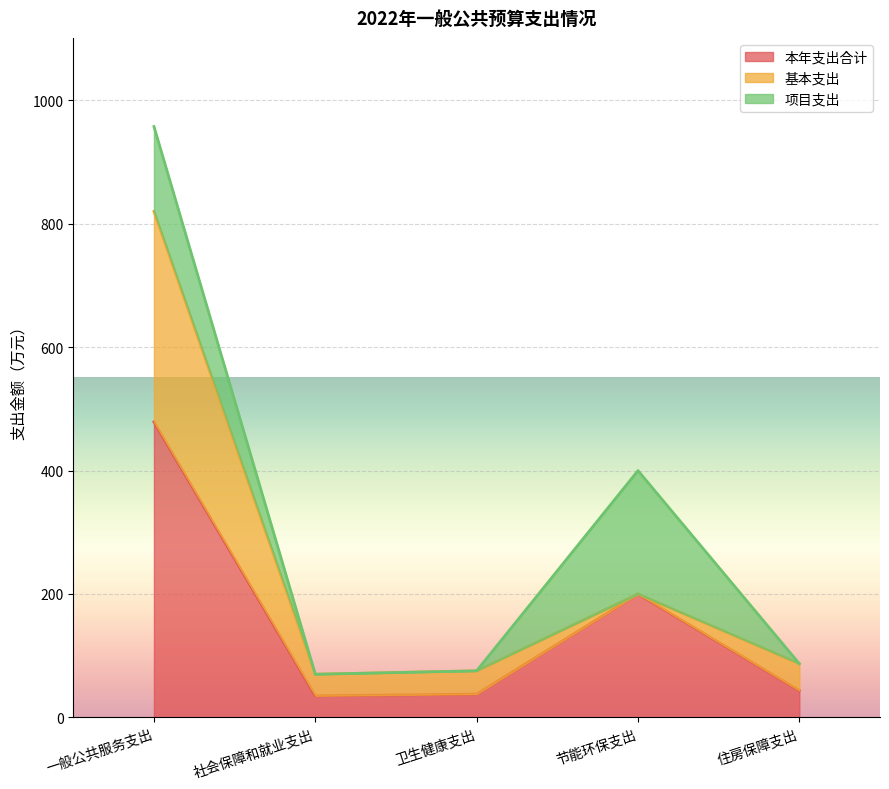

Reading left to right, list all the values displayed in this chart.

本年支出合计: 478.9	35.0	37.7	200.0	43.5
基本支出: 341.3	35.0	37.7	0.0	43.5
项目支出: 137.6	0.0	0.0	200.0	0.0